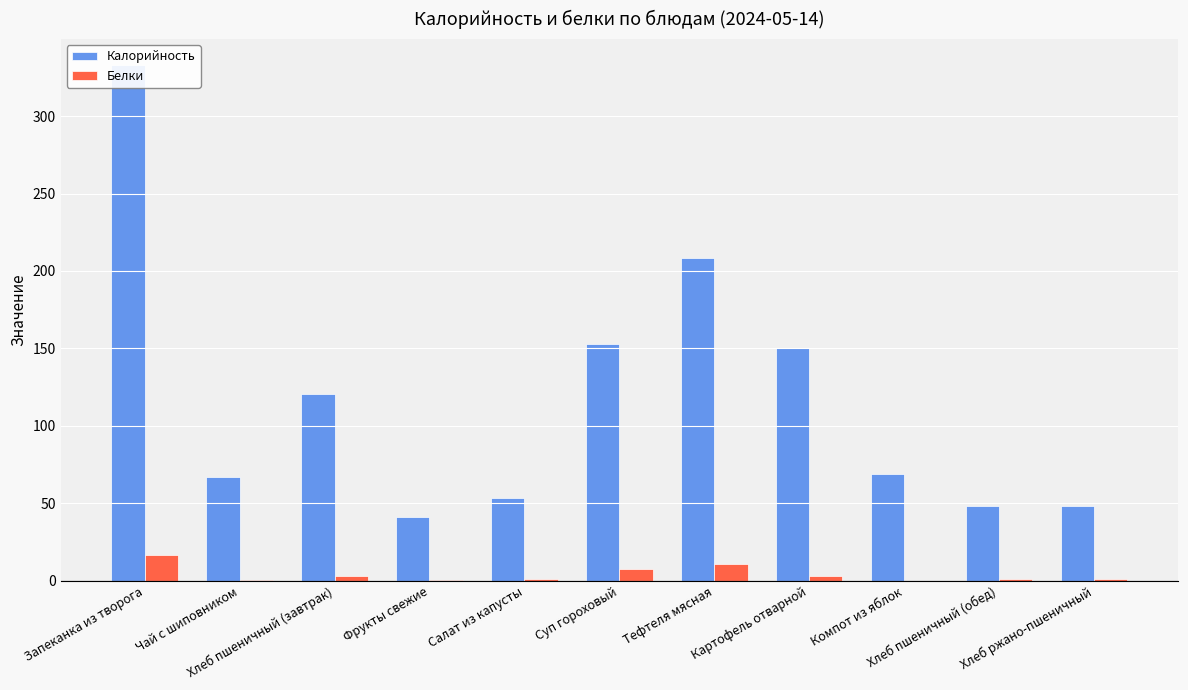

Reading left to right, transcribe all the data shown in this chart.

Калорийность: 333.0	66.8	120.5	41.1	53.5	153.0	208.2	150.0	68.9	48.2	48.2
Белки: 16.3	0.2	3.0	0.7	1.0	7.4	10.8	3.0	0.1	1.2	1.2